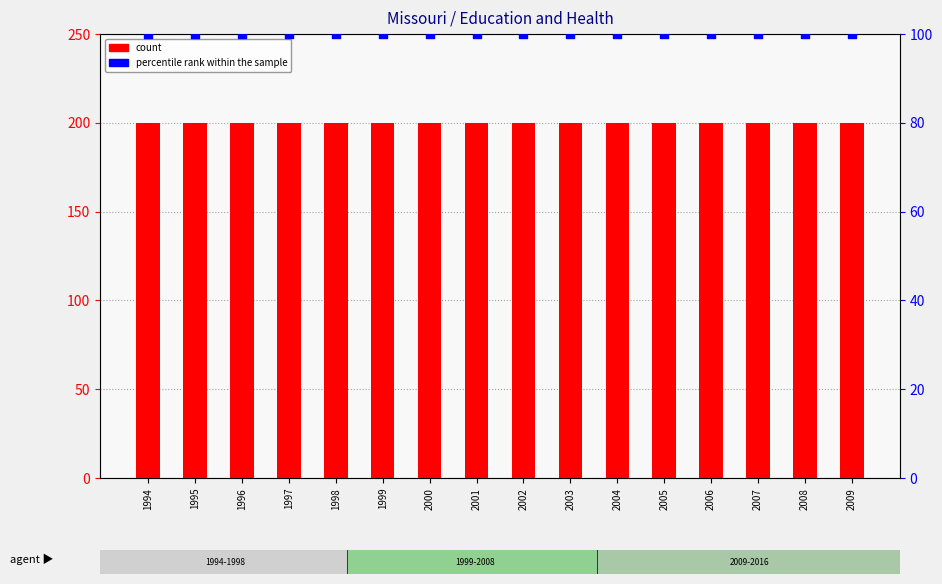

Which series has the largest total across all categories?

Gross job gains (Total)